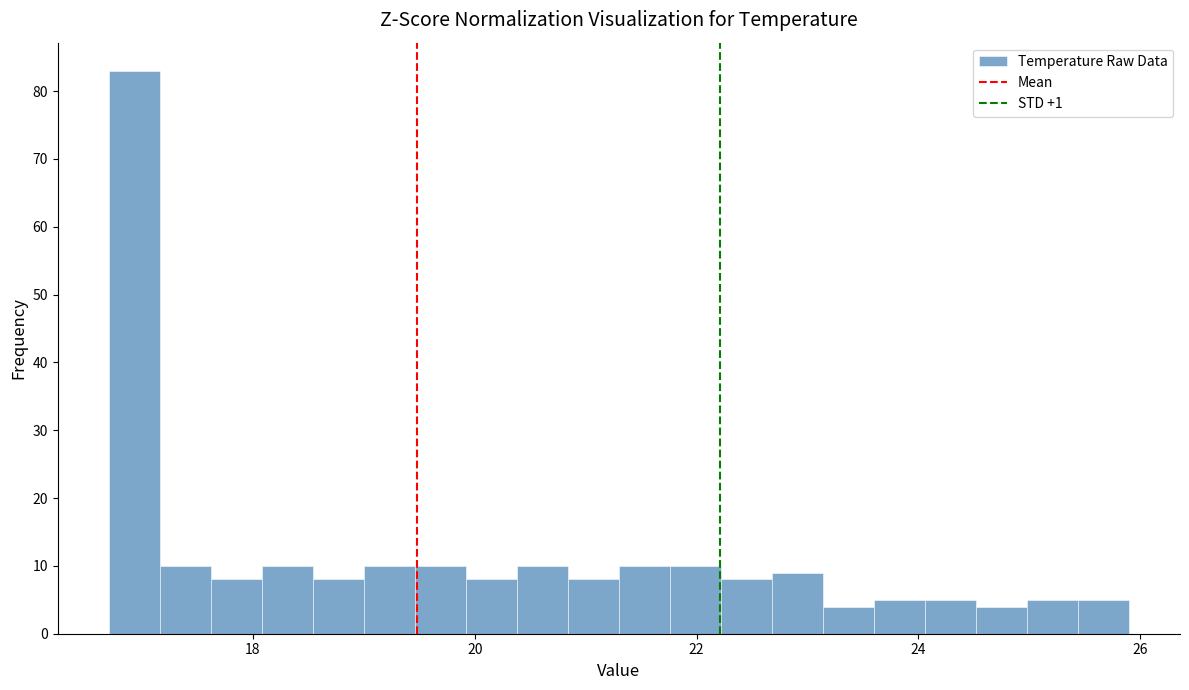

Around what value on the x-axis is the tallest bar? Give the approximate position of its centre, as read against the axis.

17.0